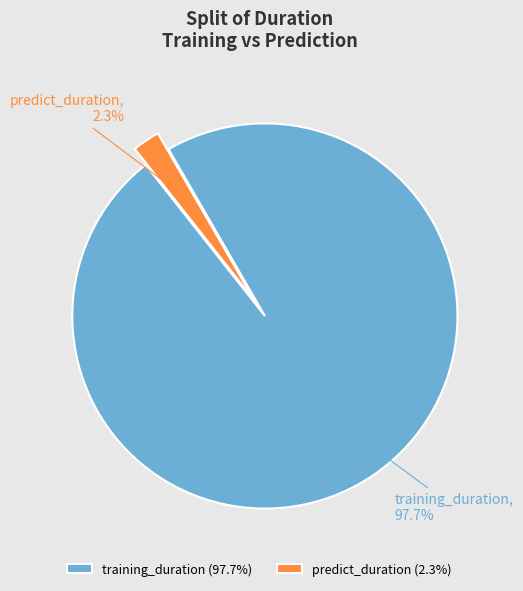

What is the largest slice in the pie chart?

training_duration